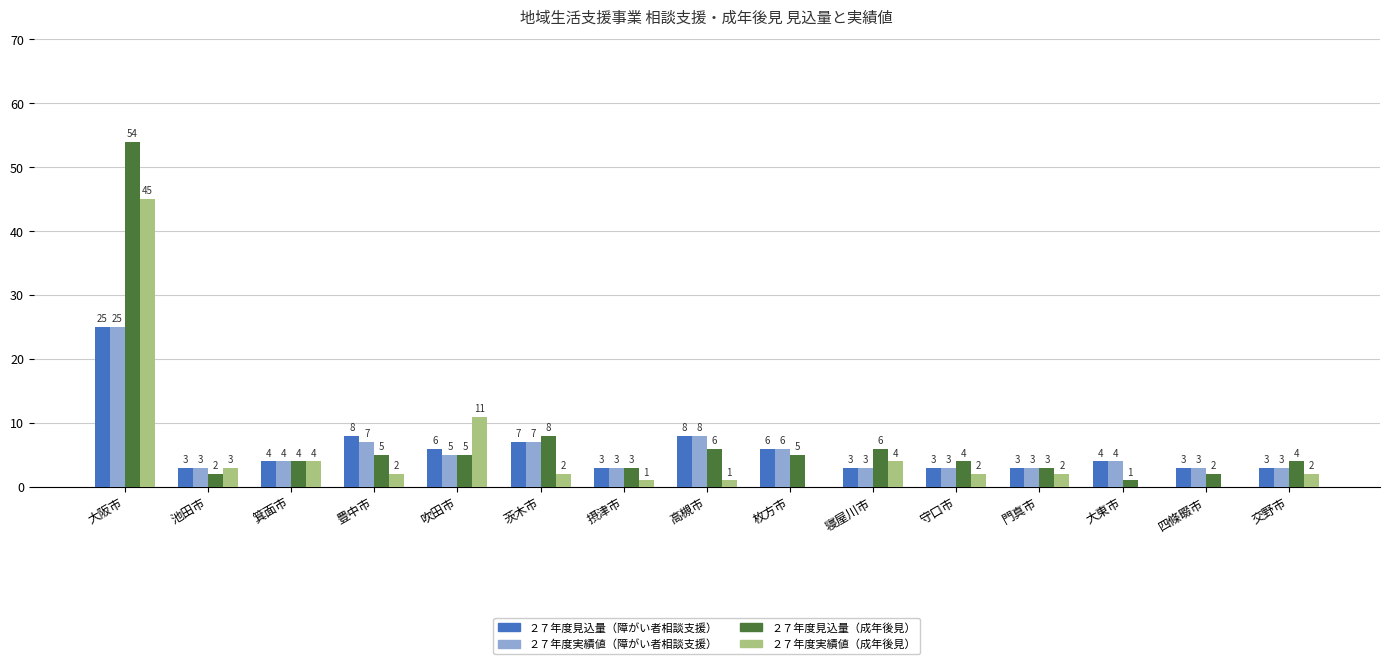

How many groups of bars are there?

15